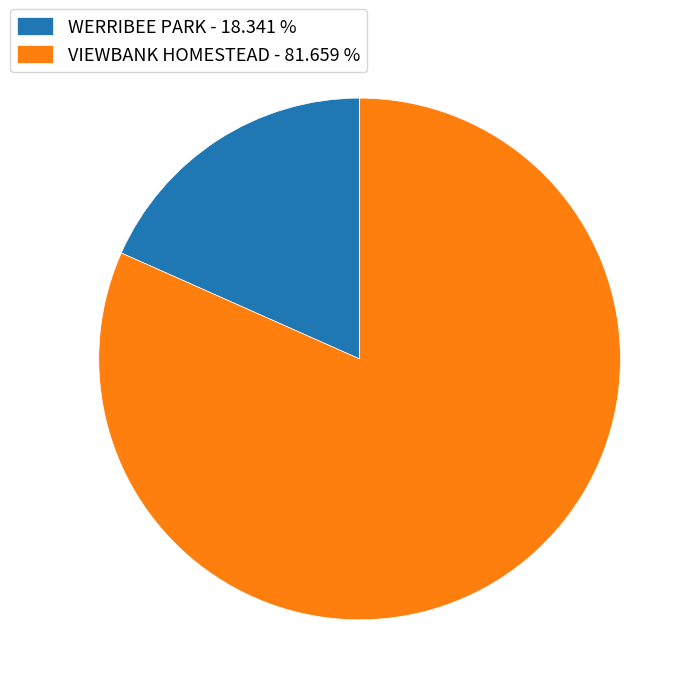

Rank the categories by value from lowest to highest.

WERRIBEE PARK, VIEWBANK HOMESTEAD